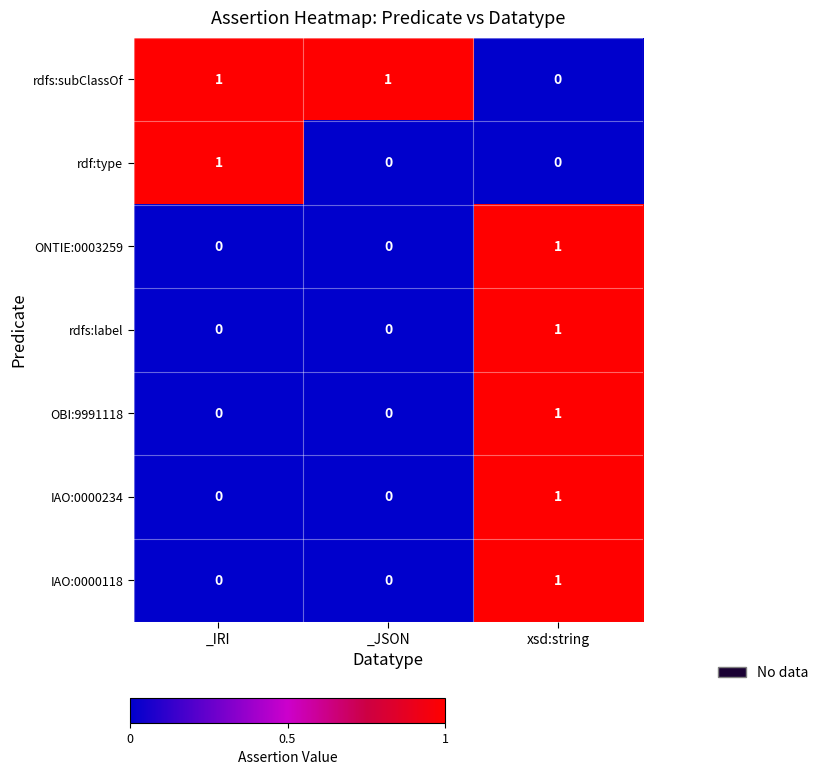

Is the value of rdf:type at xsd:string greater than the value of rdfs:subClassOf at _JSON?

No